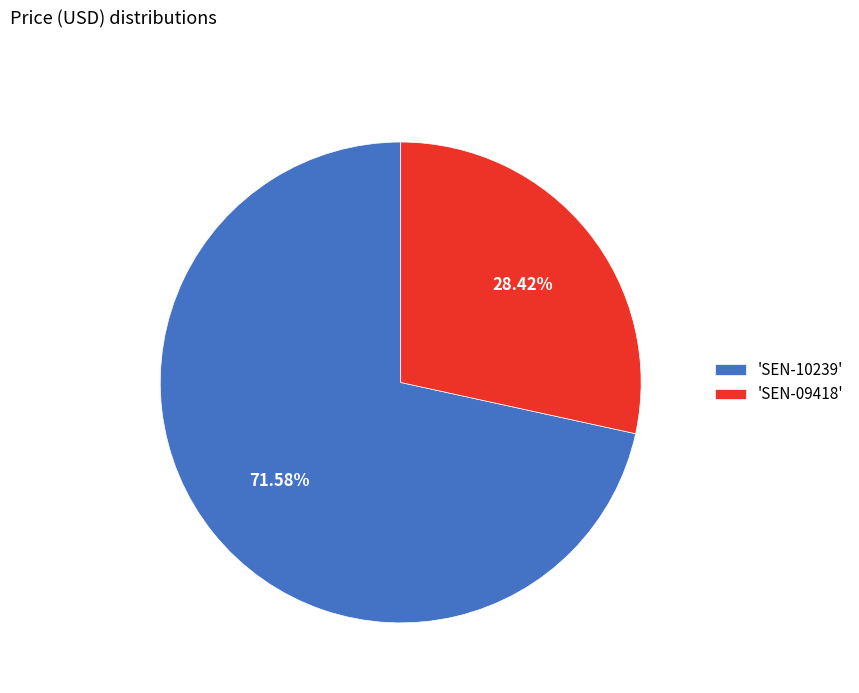

Count the number of slices in the pie.

2